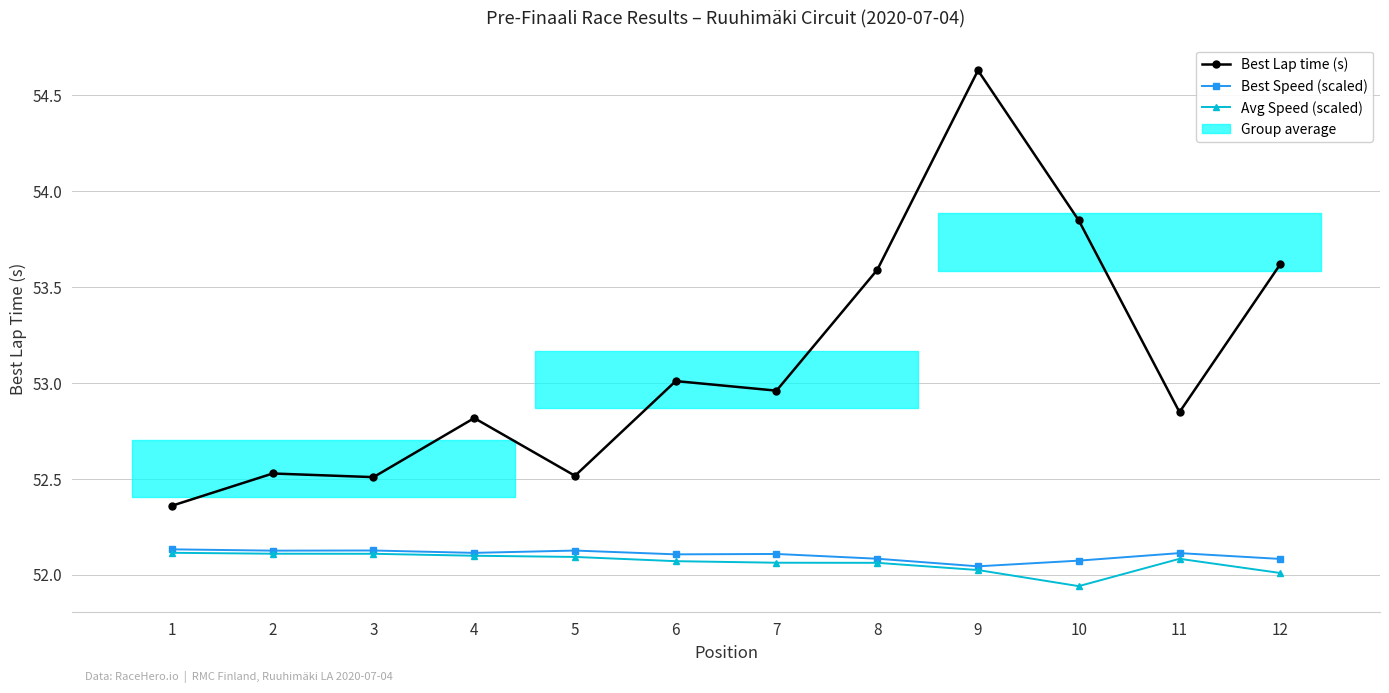

True or false: Avg Speed (scaled) has more than 0 interior local peaks.

True